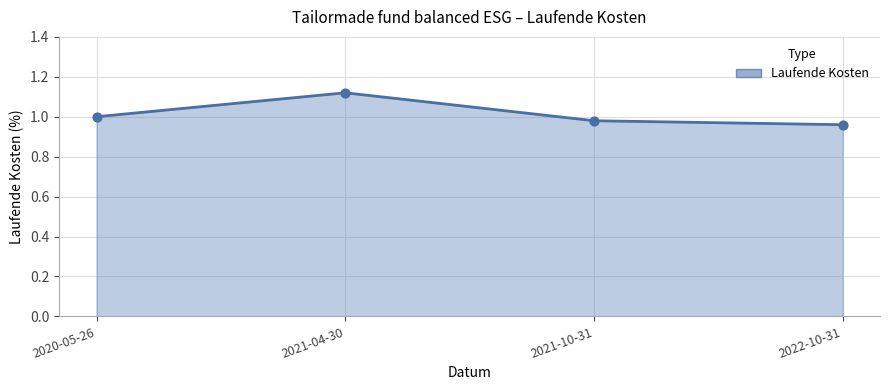

Between 2021-10-31 and 2021-04-30, which is larger?

2021-04-30